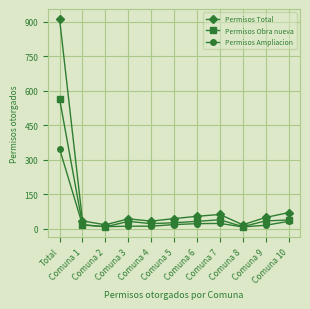

What is the value of the Permisos Ampliacion point at the 6th from the left?

18